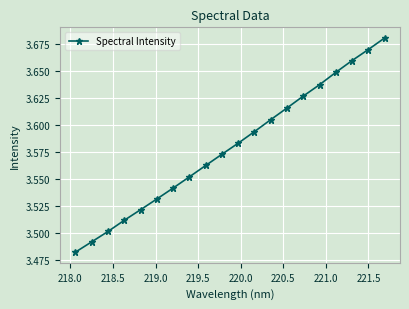

How many values are between 3 and 4?

20